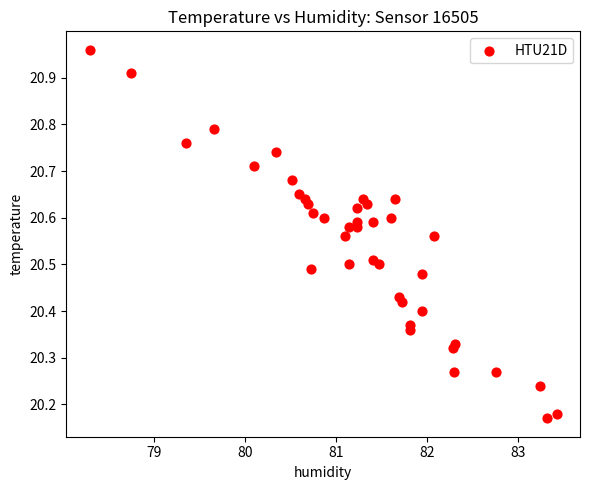

What is the range of Y values (max minus min)?

0.8